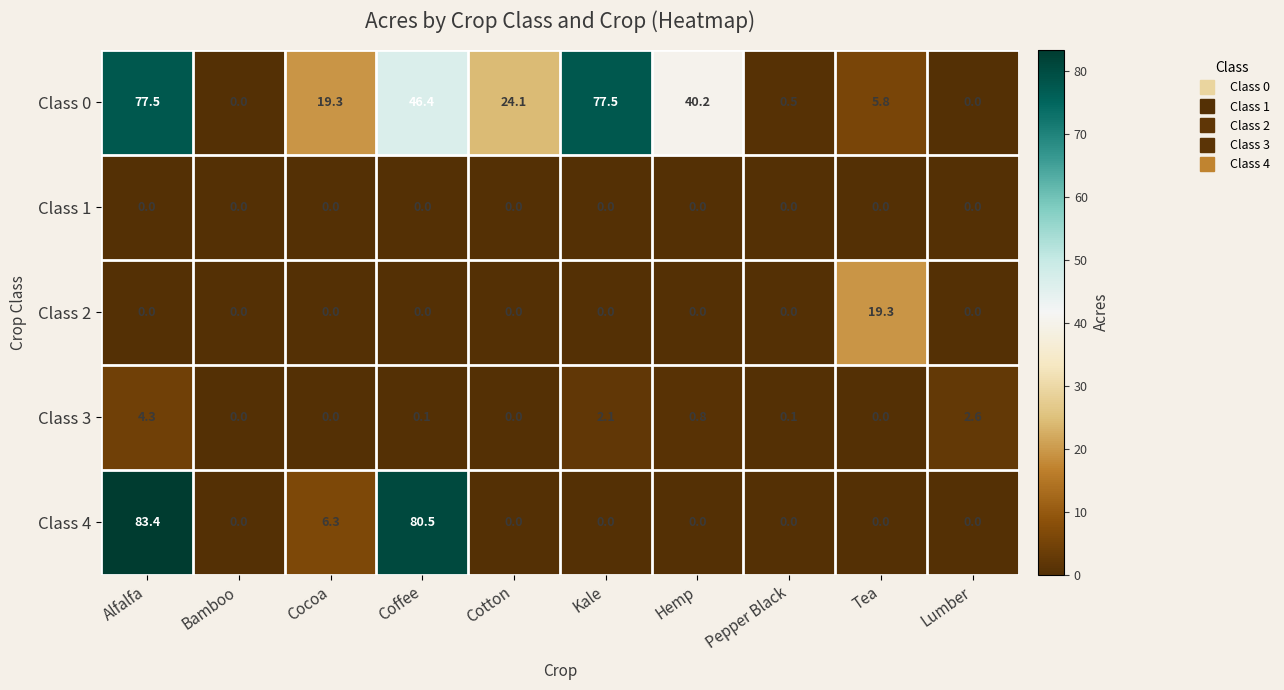

What is the highest value of the Class 3 series?

4.3